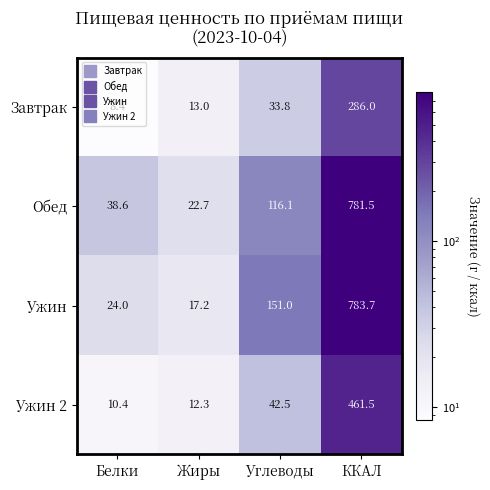

Rank the series by their maximum value, from lowest to highest.

Завтрак, Ужин 2, Обед, Ужин